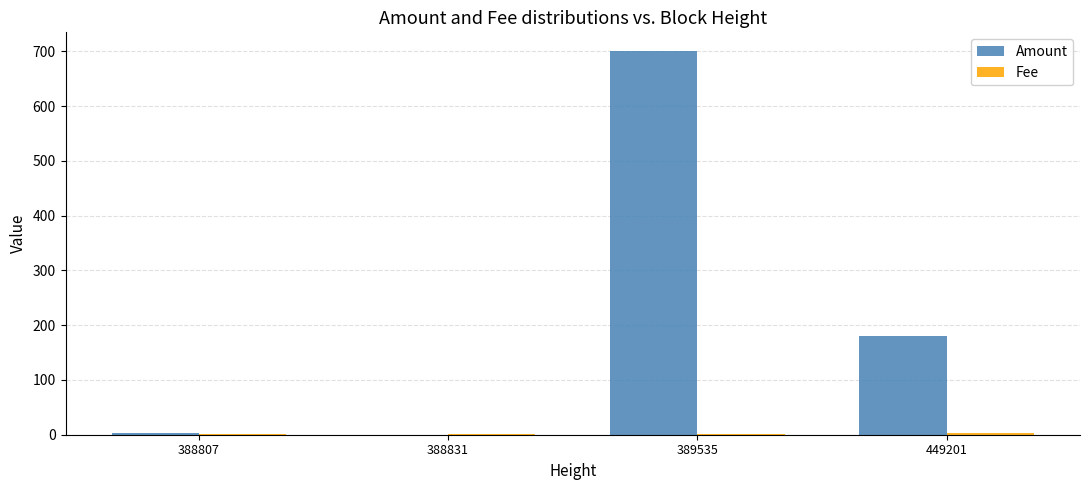

The value of Amount at 388831 is -391. True or false?

False